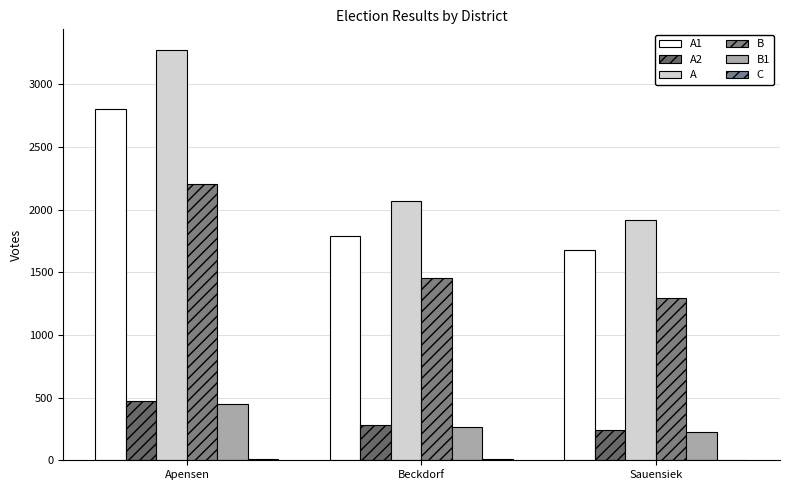

Between Apensen and Sauensiek, which series saw the biggest shift?

A